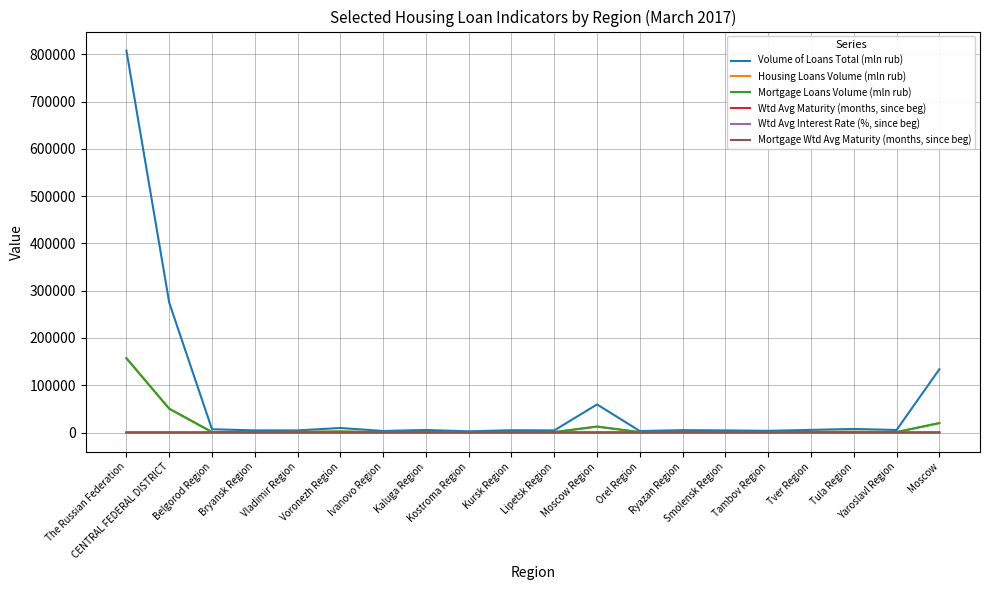

List the series in order of their peak value, highest first.

Volume of Loans Total (mln rub), Housing Loans Volume (mln rub), Mortgage Loans Volume (mln rub), Mortgage Wtd Avg Maturity (months, since beg), Wtd Avg Maturity (months, since beg), Wtd Avg Interest Rate (%, since beg)